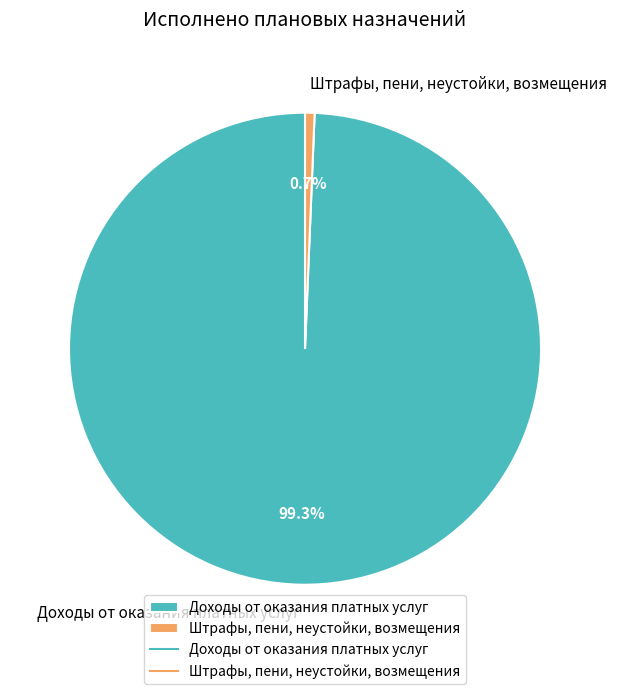

To the nearest percent, what percentage of the pie is Штрафы, пени, неустойки, возмещения?

1%